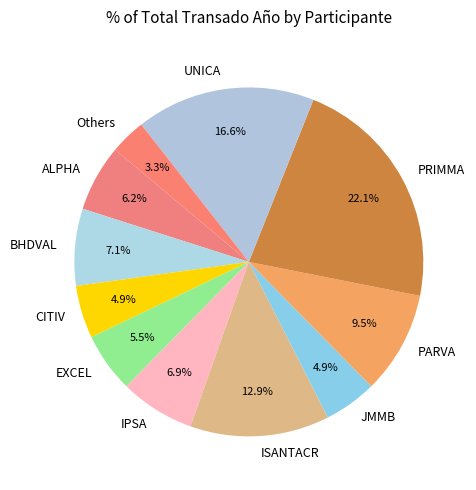

What percentage do ALPHA and EXCEL together represent?

11.7%